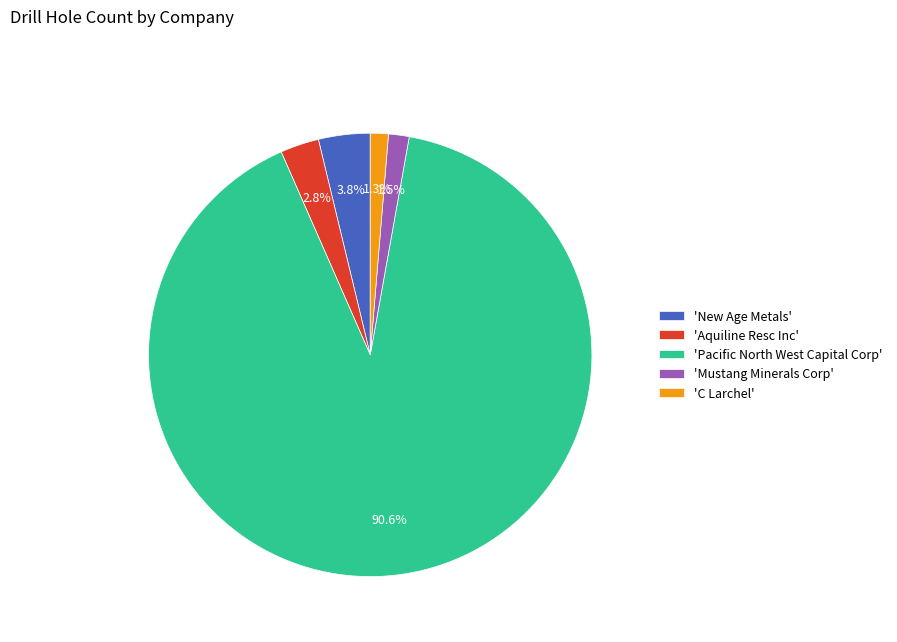

Is the sum of 'C Larchel' and 'New Age Metals' greater than half?

No